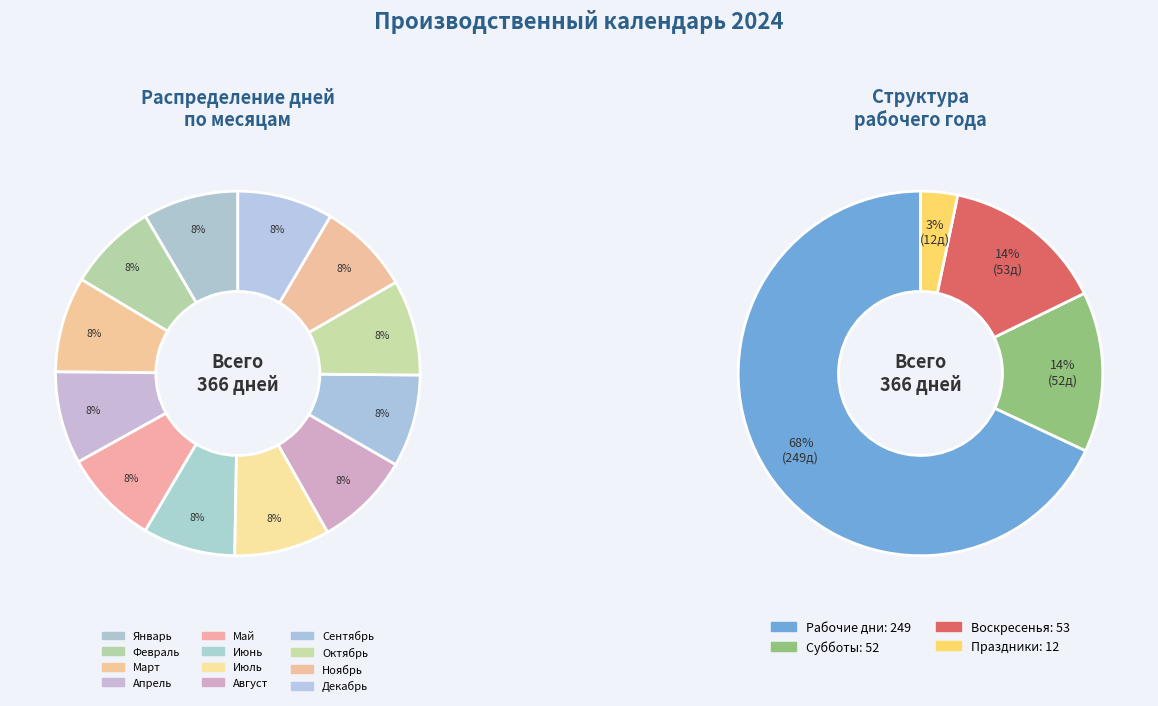

Which slice is the smallest?

Февраль